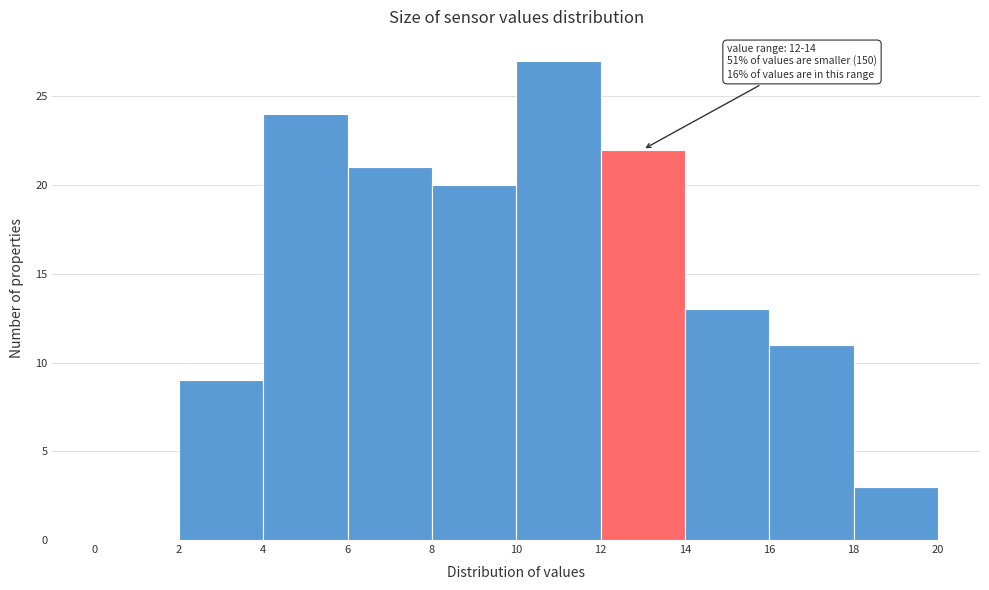

Over which range of the x-axis is the bar tallest?

10 to 12